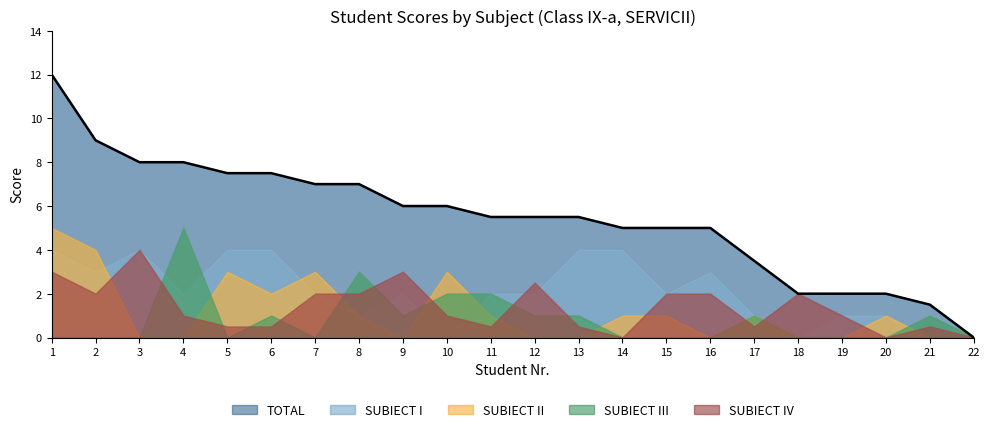

Which category has the lowest value in the TOTAL series?

22